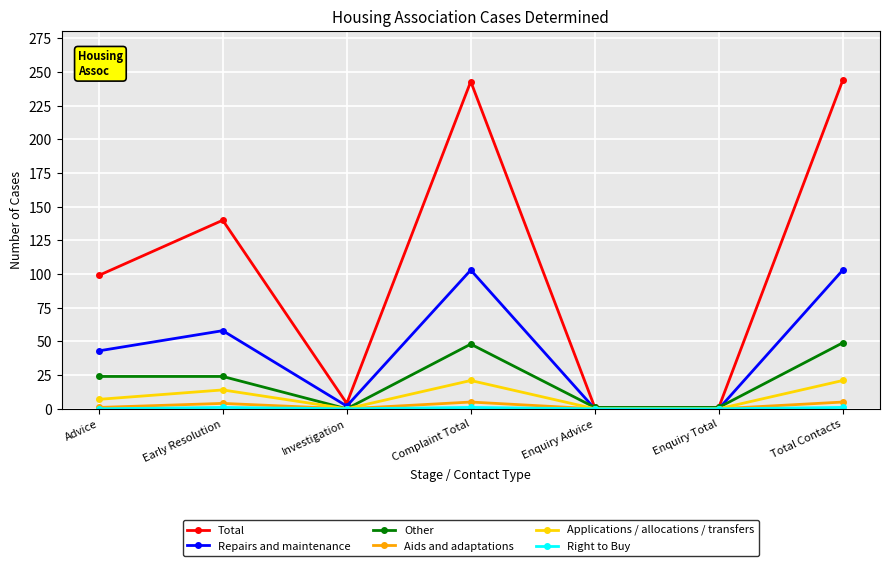

Is the value of Aids and adaptations at Advice greater than the value of Total at Complaint Total?

No